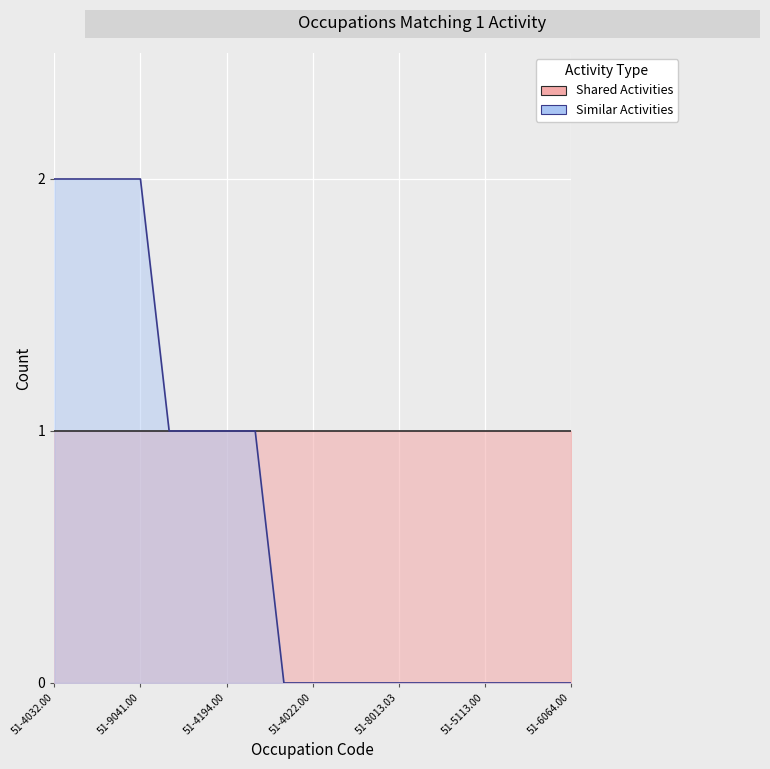

Reading left to right, list all the values displayed in this chart.

2	2	2	2	1	1	1	1	0	0	0	0	0	0	0	0	0	0	0